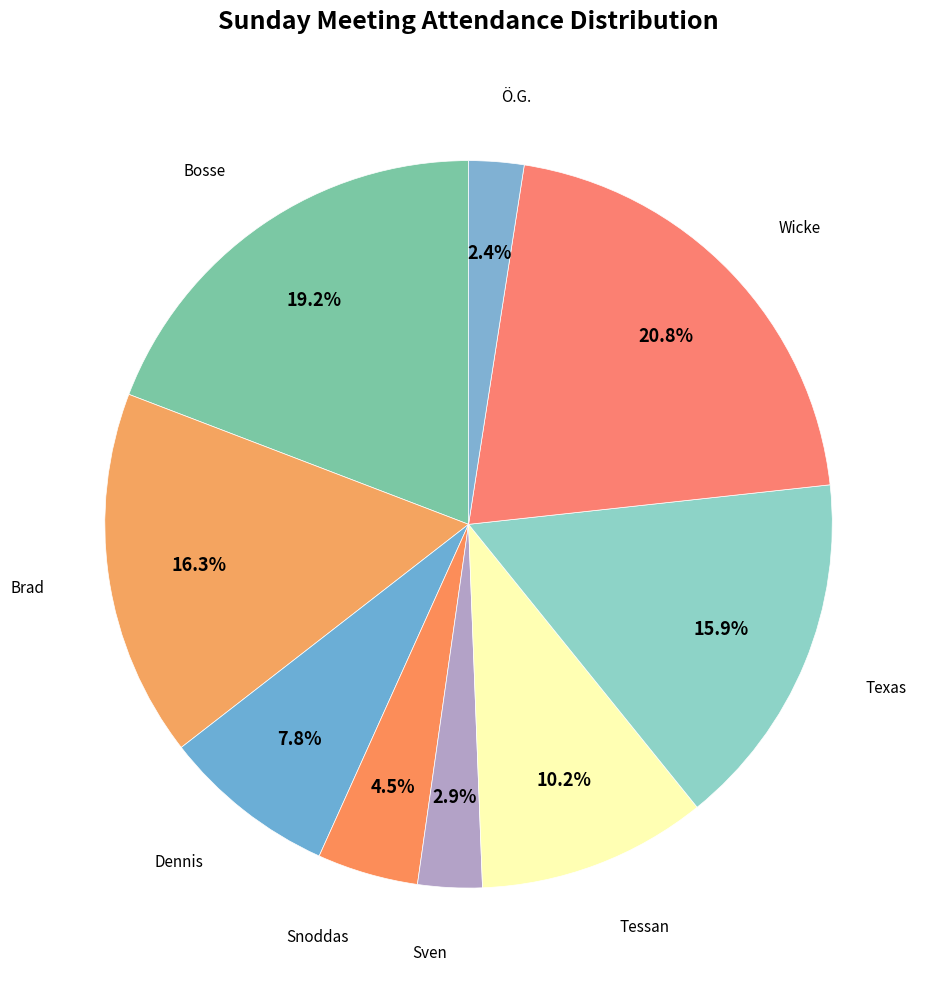

Count the number of slices in the pie.

9